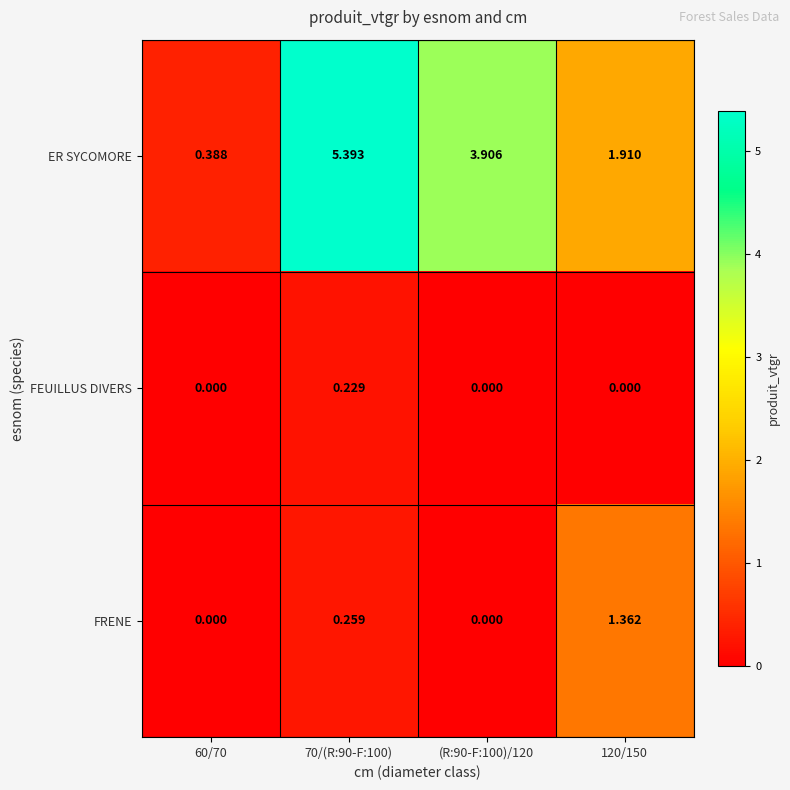

Which series has the largest total across all categories?

ER SYCOMORE